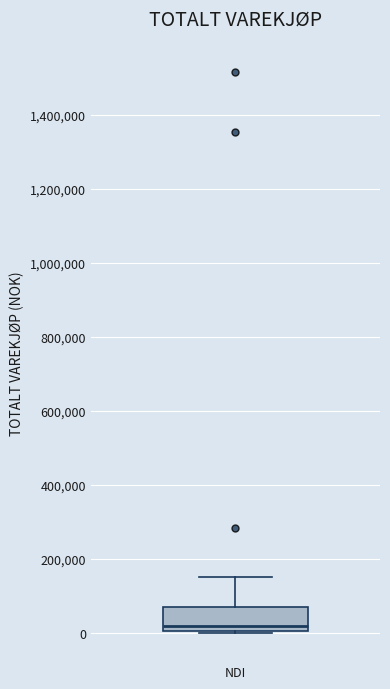

Transcribe this box plot: give where the median line is, the range the box spans, and where the two whiskers end, as read against the y-axis. The values are not printed on the chart, so give them approximately, as read against the axis.

median 20000, box 0 to 80000, whiskers 0 to 160000